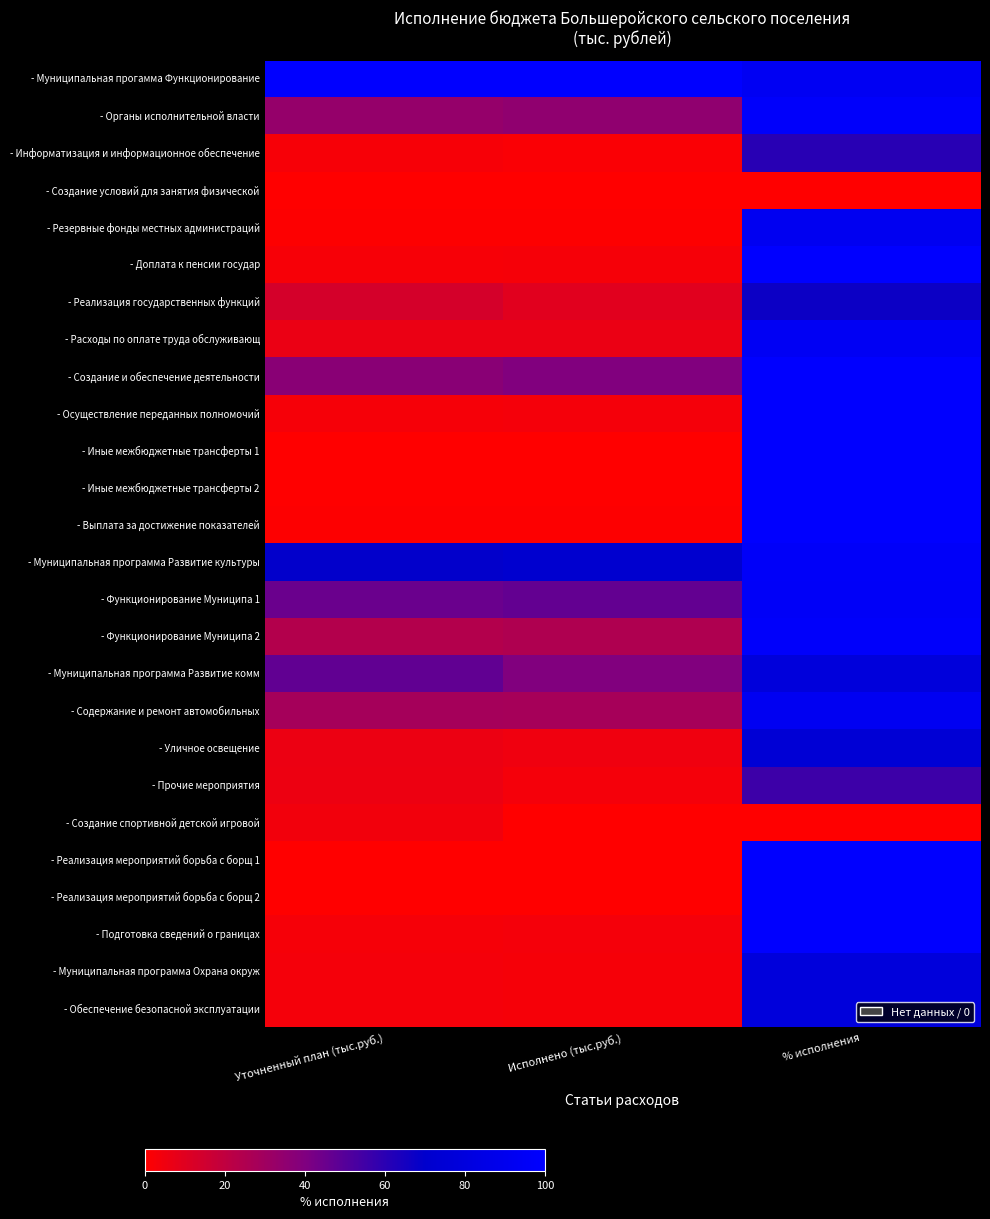

Which has a higher value, % исполнения or Уточненный план (тыс.руб.)?

Уточненный план (тыс.руб.)